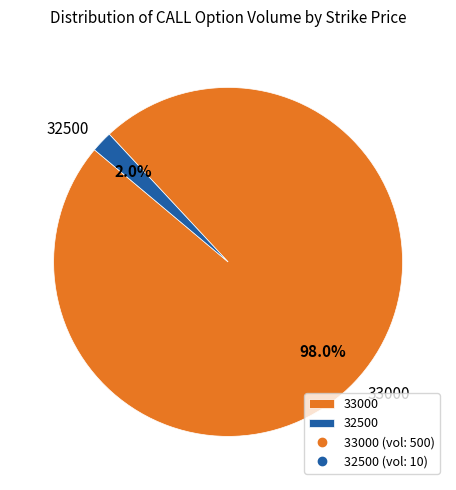

Which slice is the smallest?

32500